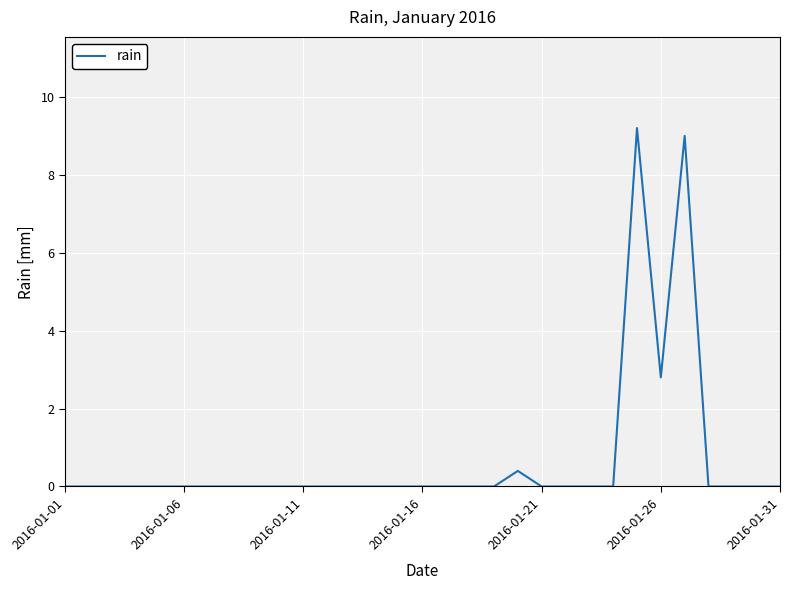

What is the greatest value displayed?

9.2